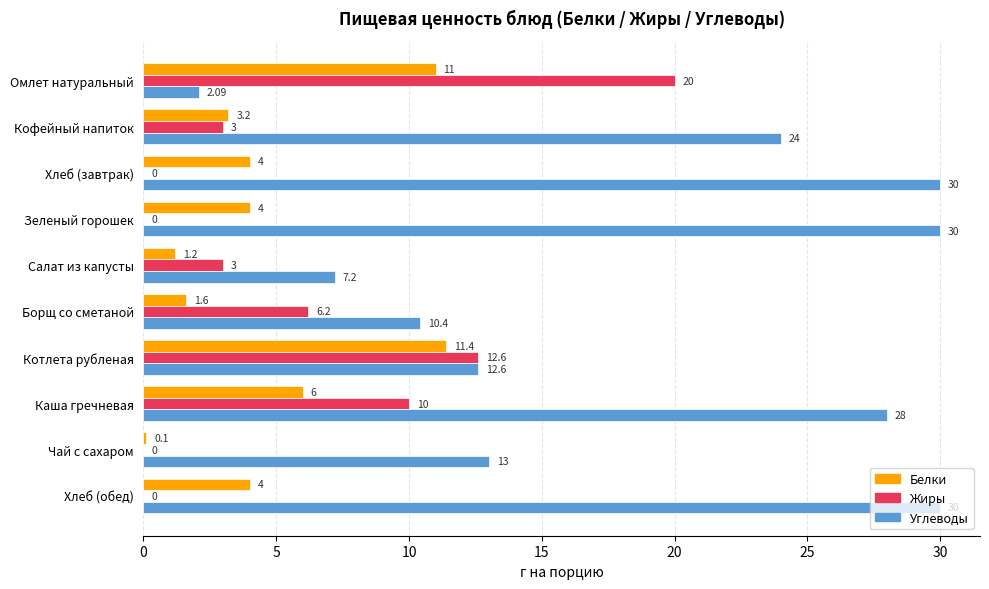

Which category has the highest value in the Жиры series?

Омлет натуральный